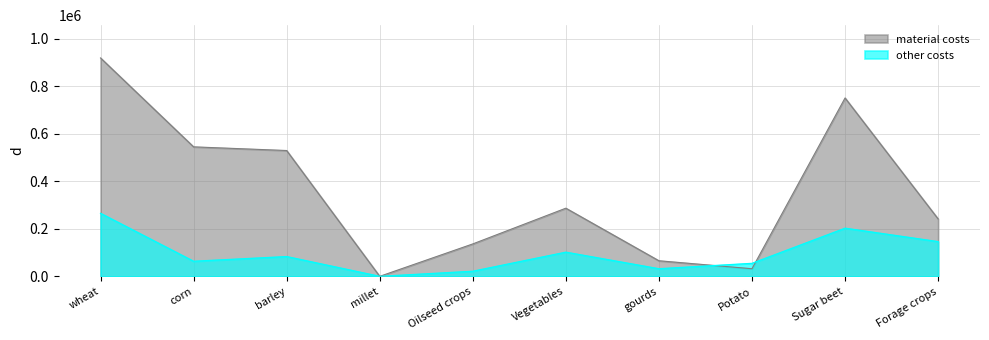

At which label is other costs closest to 133054?

Forage crops